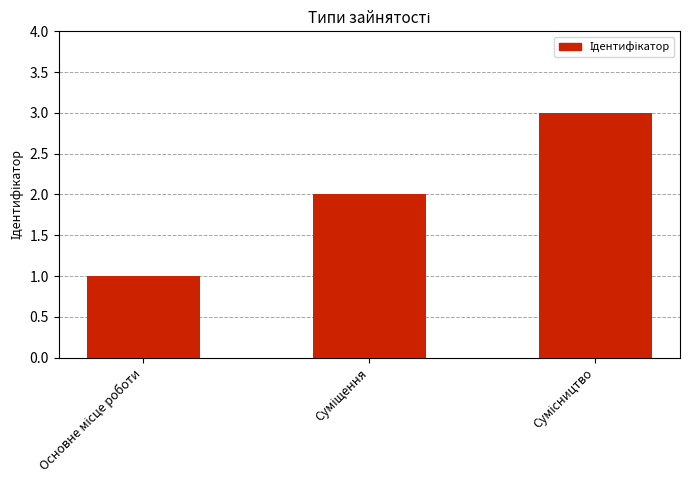

Count the number of categories in the chart.

3